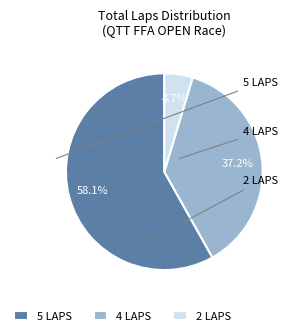

Which has a higher value, 4 LAPS or 2 LAPS?

4 LAPS